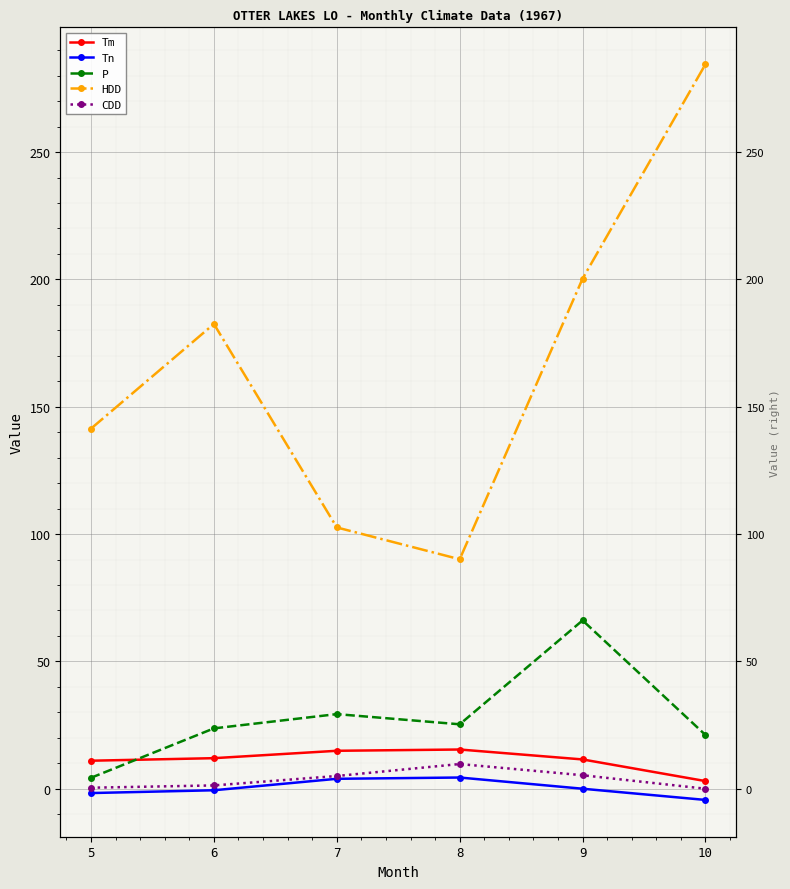

How many interior local peaks does the CDD series have?

1